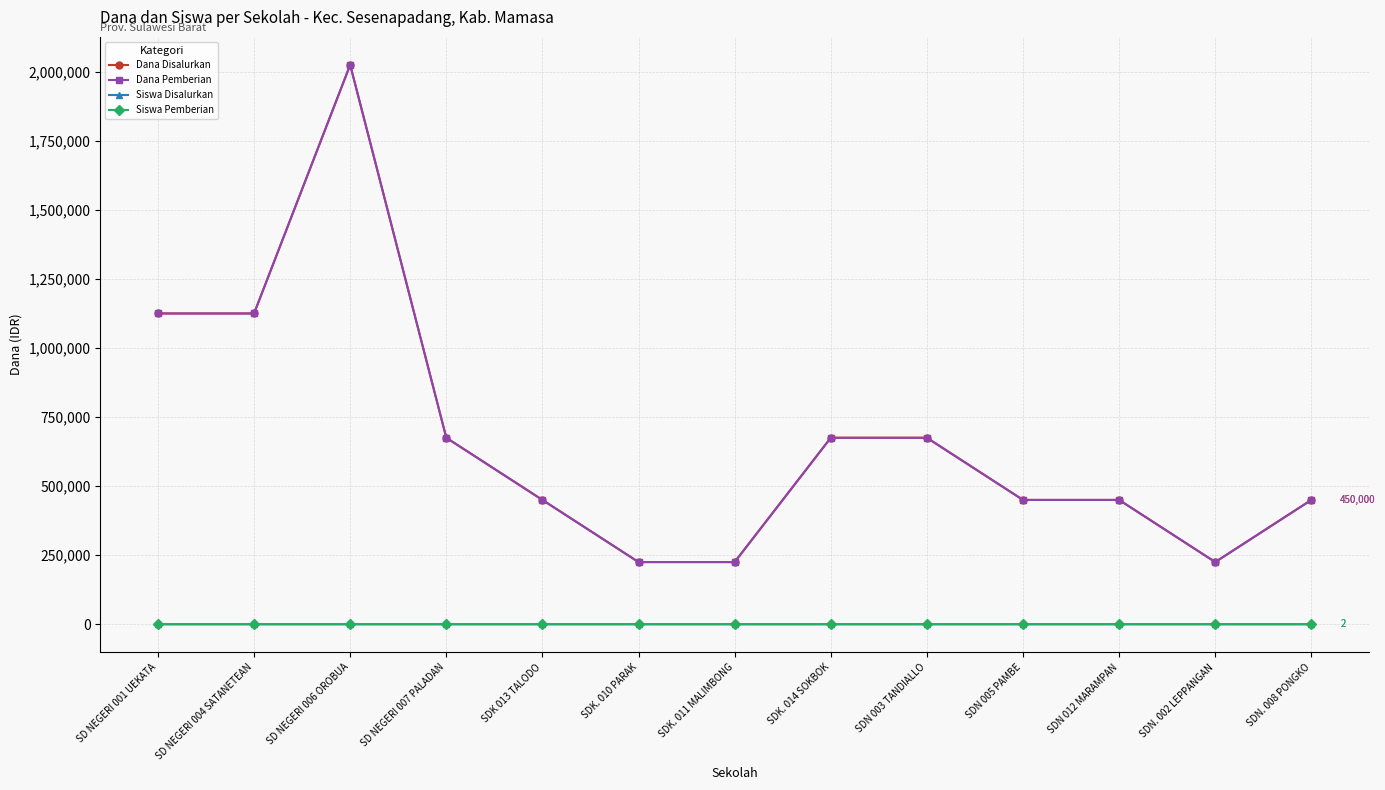

True or false: Dana Pemberian and Dana Disalurkan cross at least once.

False